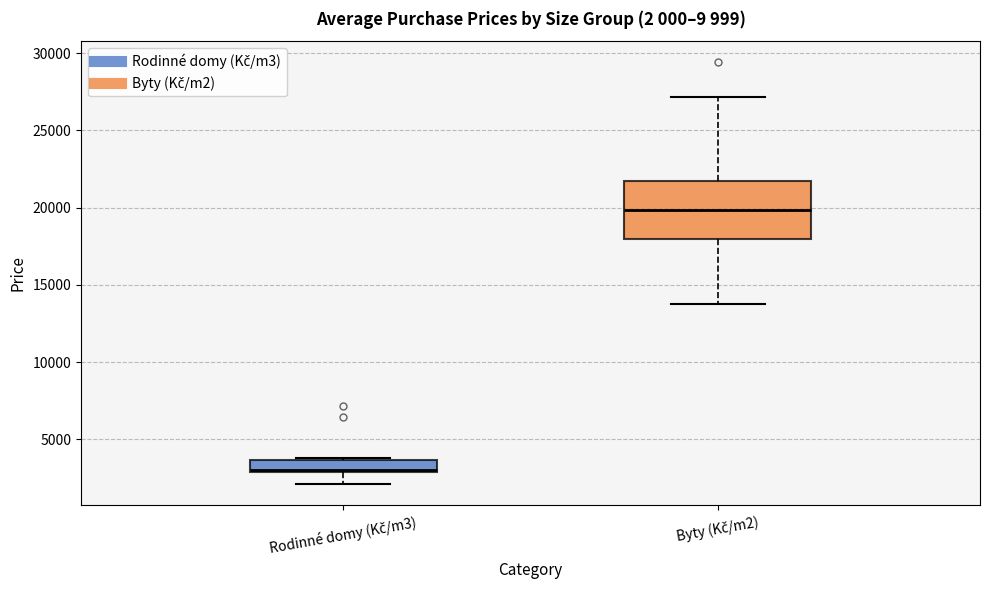

Where is the upper edge of the box for Rodinné domy (Kč/m3) on the y-axis? The values are not printed on the chart, so give them approximately, as read against the axis.

3500